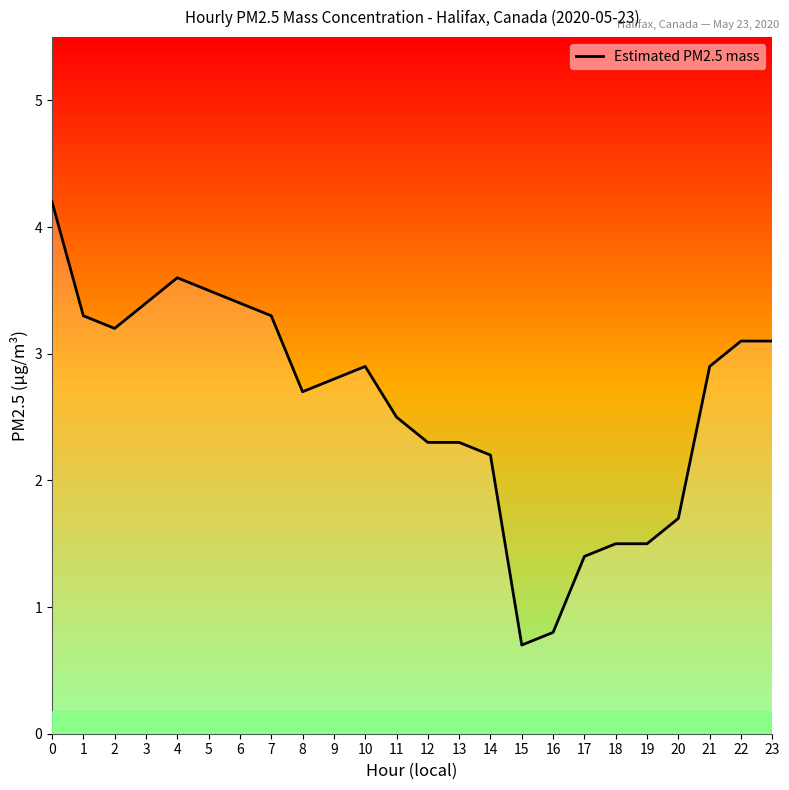

List the labels in order of value, largest first.

0, 4, 5, 3, 6, 1, 7, 2, 22, 23, 10, 21, 9, 8, 11, 12, 13, 14, 20, 18, 19, 17, 16, 15